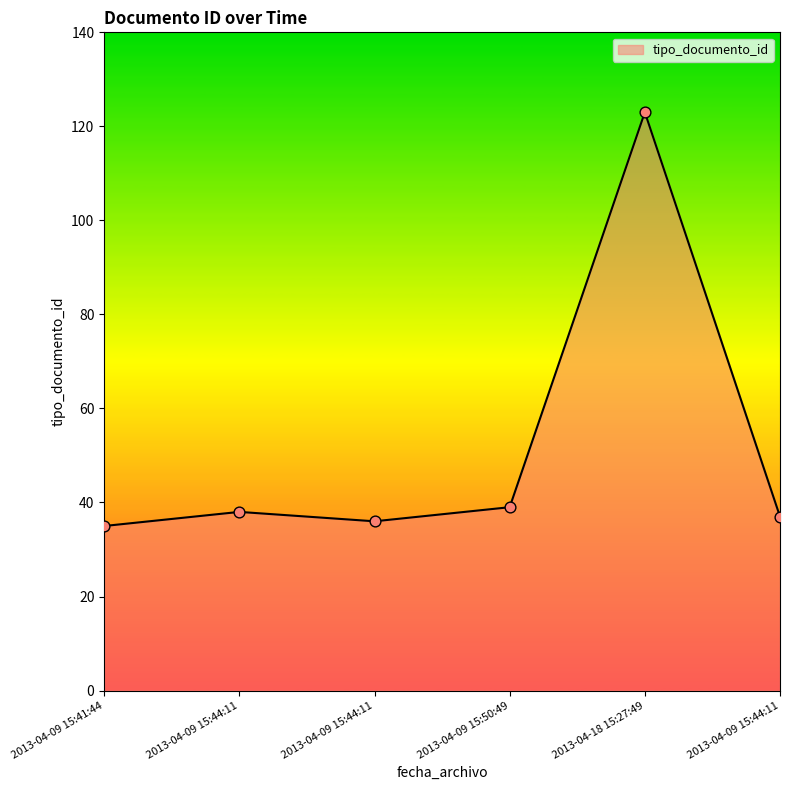

Which has a higher value, 2013-04-09 15:44:11 or 2013-04-09 15:41:44?

2013-04-09 15:44:11